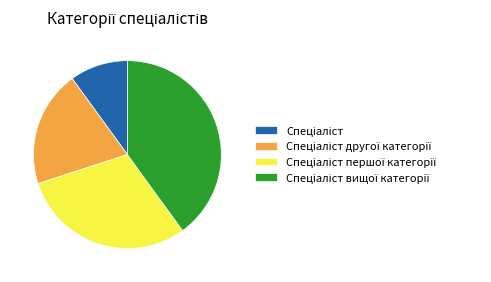

Is there any slice that represents more than half of the pie?

No